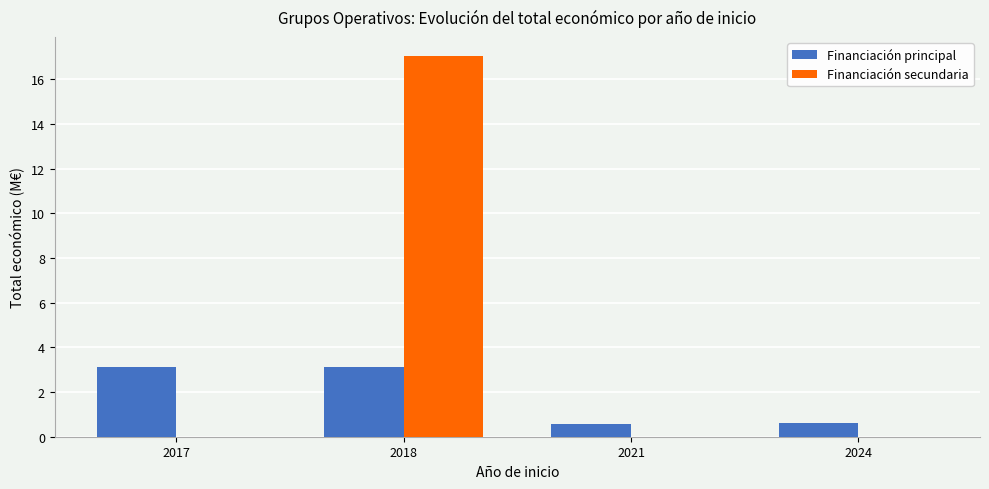

What are all the series names shown in the legend?

Financiación principal, Financiación secundaria